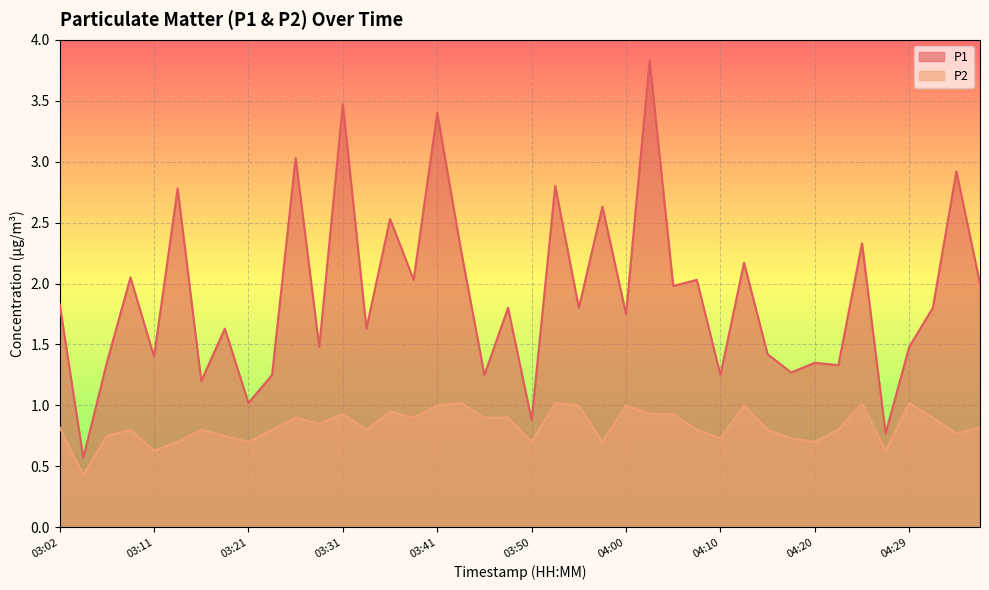

List the labels in order of P1 value, largest first.

04:03, 03:31, 03:41, 03:26, 04:34, 03:53, 03:14, 03:58, 03:36, 04:25, 03:43, 04:12, 03:09, 03:38, 04:07, 04:37, 04:05, 03:02, 03:48, 03:55, 04:32, 04:00, 03:19, 03:33, 03:28, 04:29, 04:15, 03:11, 03:07, 04:20, 04:22, 04:17, 03:24, 03:46, 04:10, 03:16, 03:21, 03:50, 04:27, 03:04